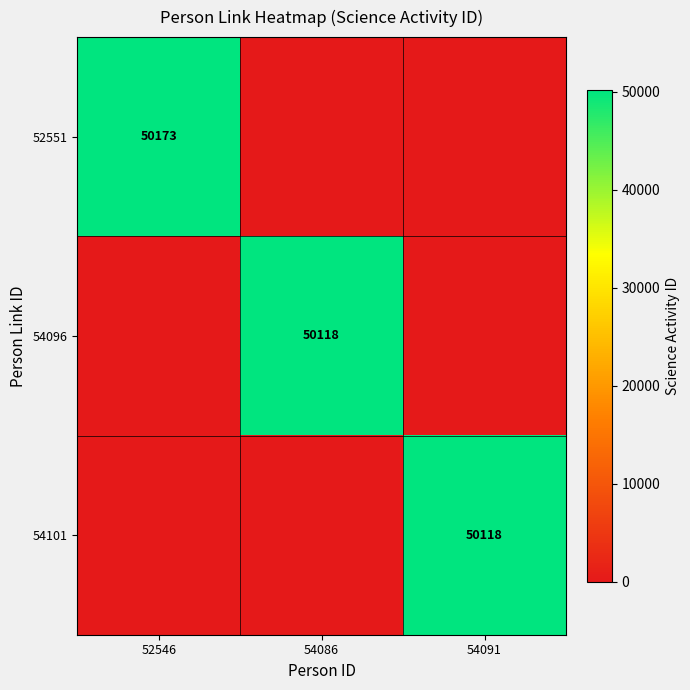

How many positive values does the 54101 series have?

1